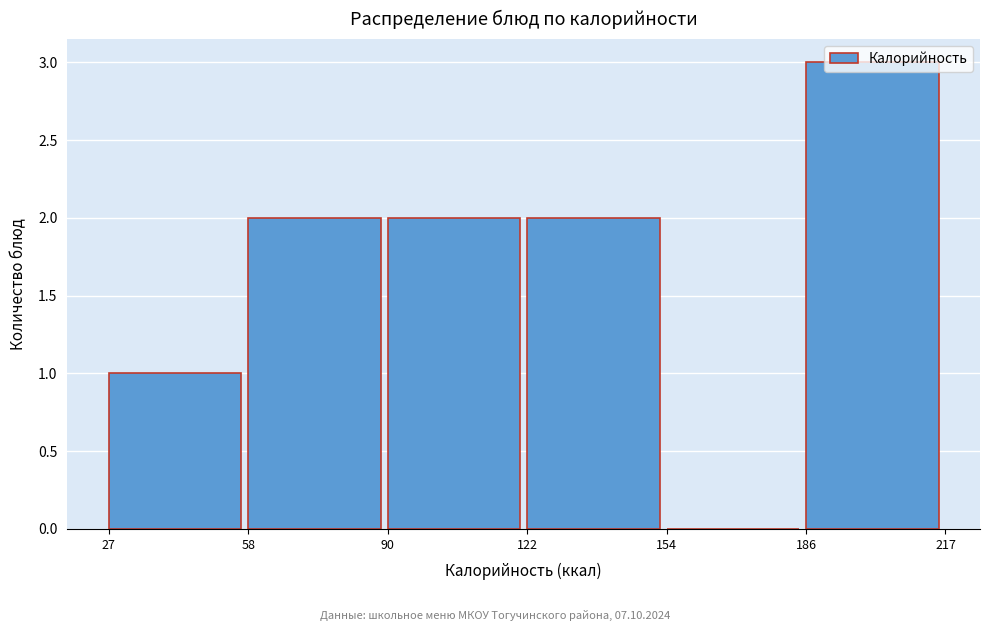

Reading left to right, list every bar in this chart as the range it spans on the x-axis followed by its height. The values are not printed on the chart, so give them approximately, as read against the axis.

27 to 58: 1
58 to 90: 2
90 to 122: 2
122 to 154: 2
154 to 186: 0
186 to 217: 3